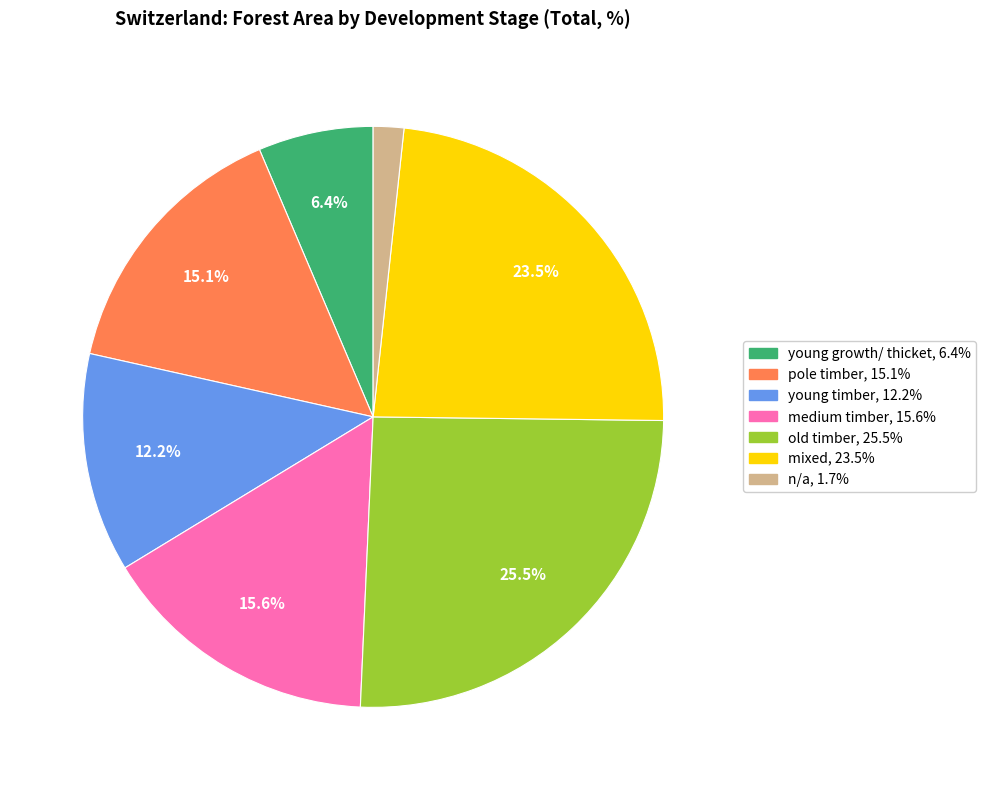

Is there a majority slice in this chart?

No